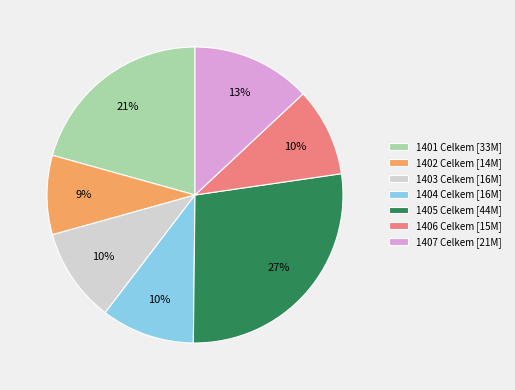

Which has a higher value, 1402 Celkem [14M] or 1403 Celkem [16M]?

1403 Celkem [16M]